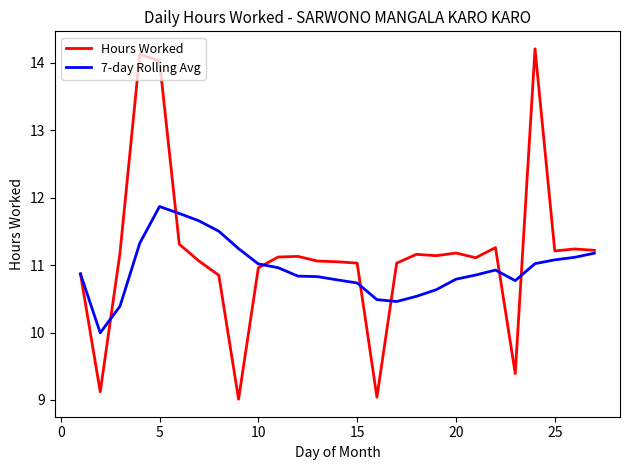

What is the minimum value shown in the chart?

9.0